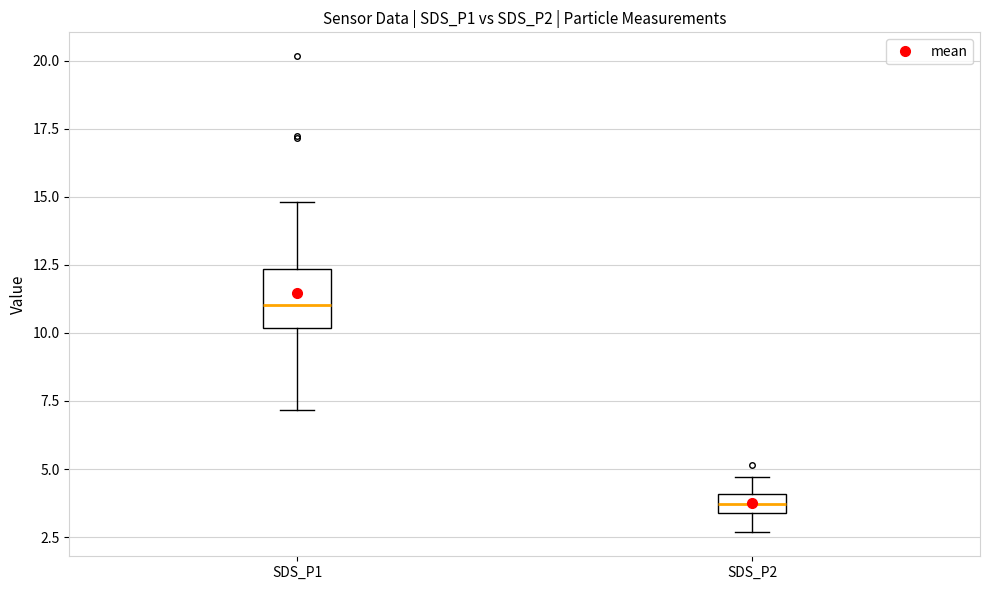

Where does the median line of the box for SDS_P1 sit on the y-axis? The values are not printed on the chart, so give them approximately, as read against the axis.

11.0